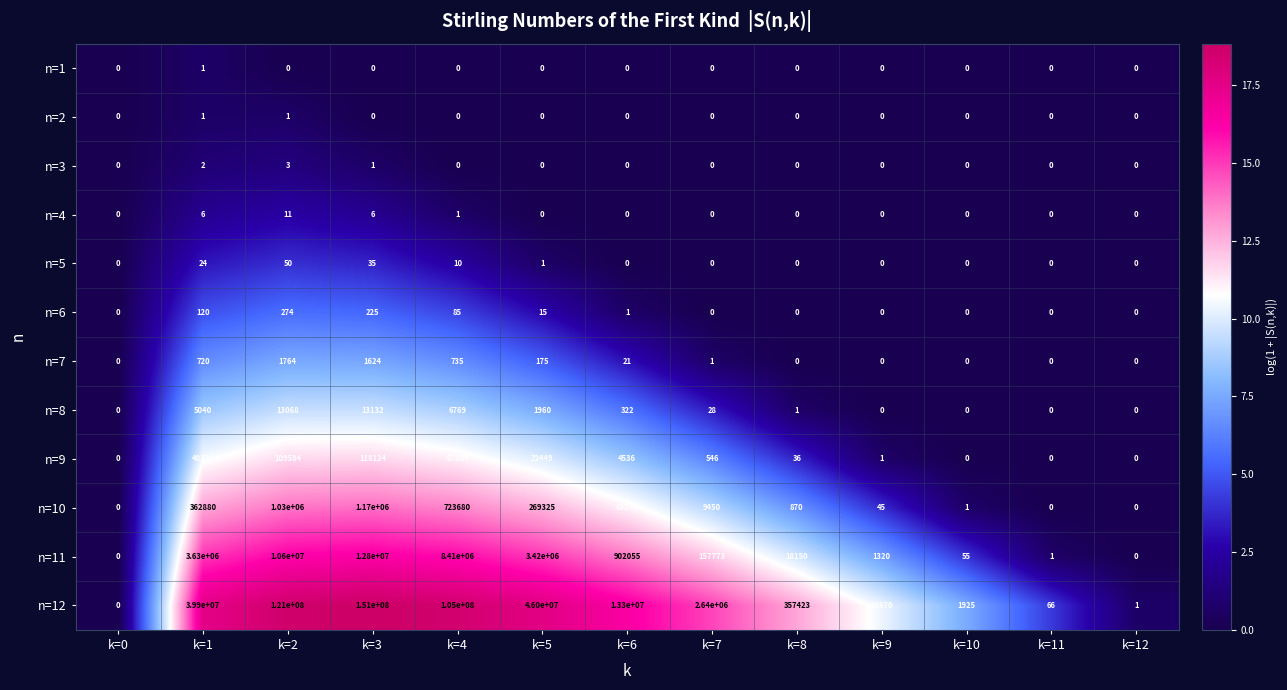

The value of n=1 at k=8 is 0. True or false?

True